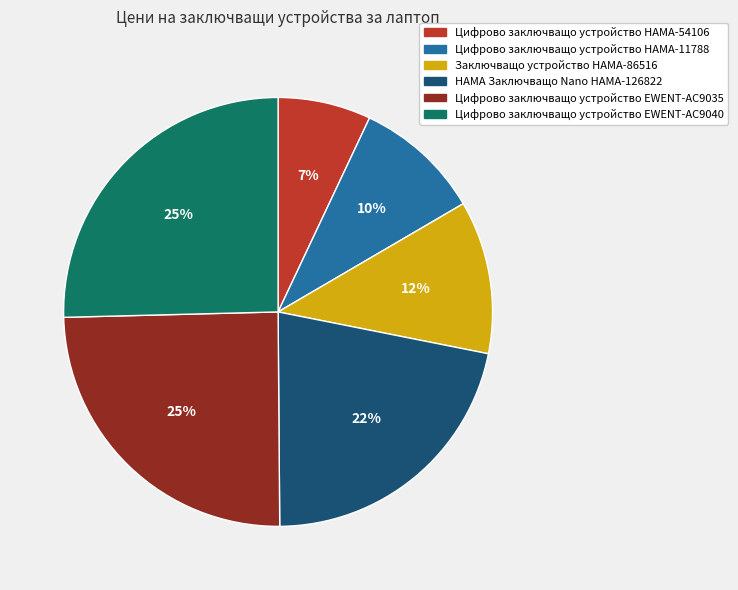

To the nearest percent, what is the average slice percentage?

17%